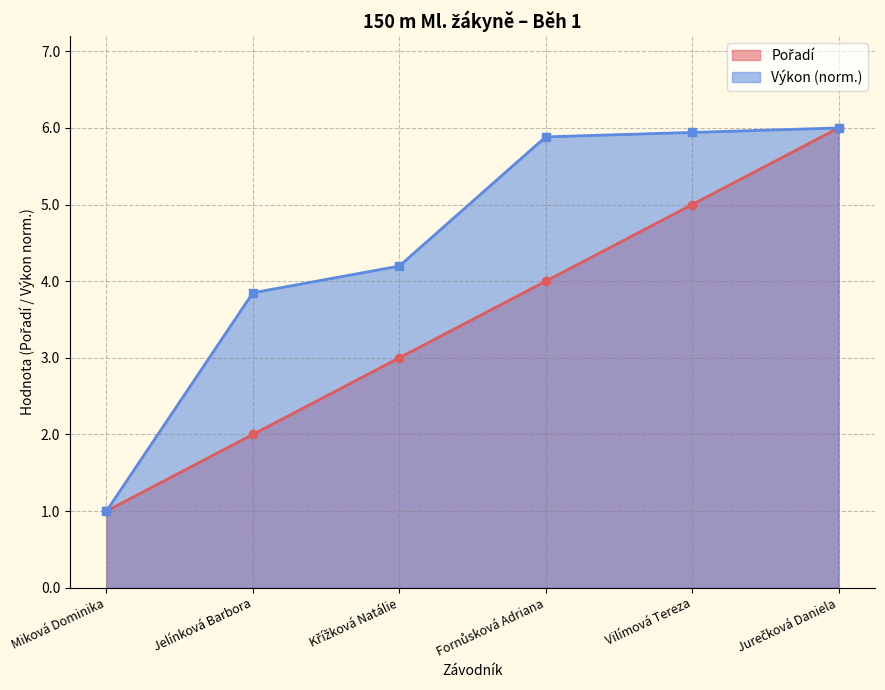

Between Miková Dominika and Fornůsková Adriana, which is larger?

Fornůsková Adriana